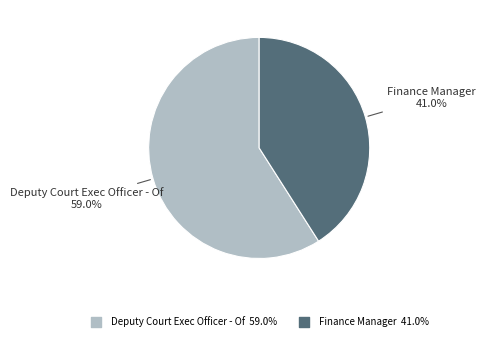

True or false: Finance Manager accounts for 41% of the total.

True